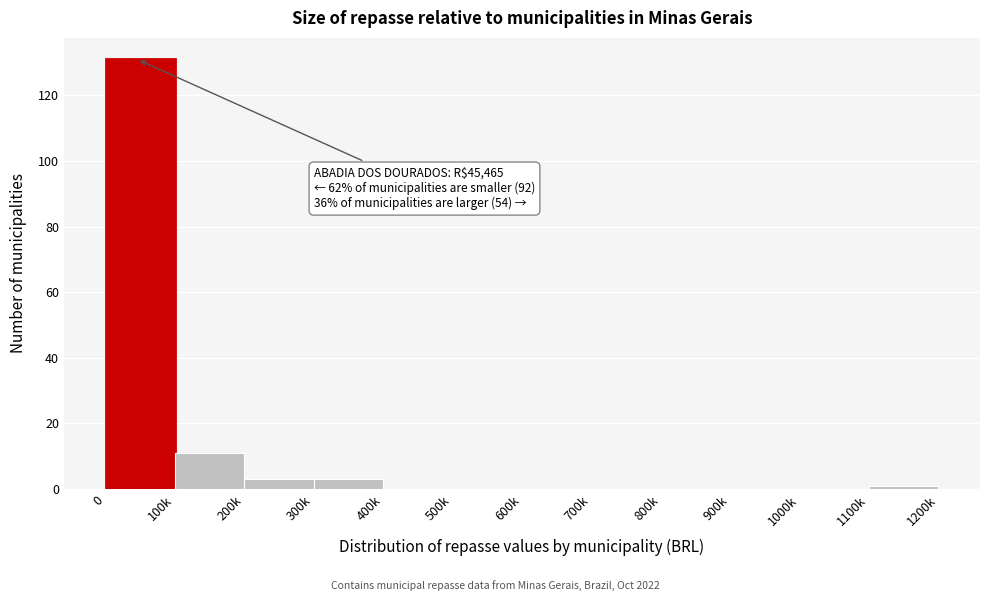

Reading left to right, list all the values displayed in this chart.

0=131	100k=11	200k=3	300k=3	400k=0	500k=0	600k=0	700k=0	800k=0	900k=0	1000k=0	1100k=1